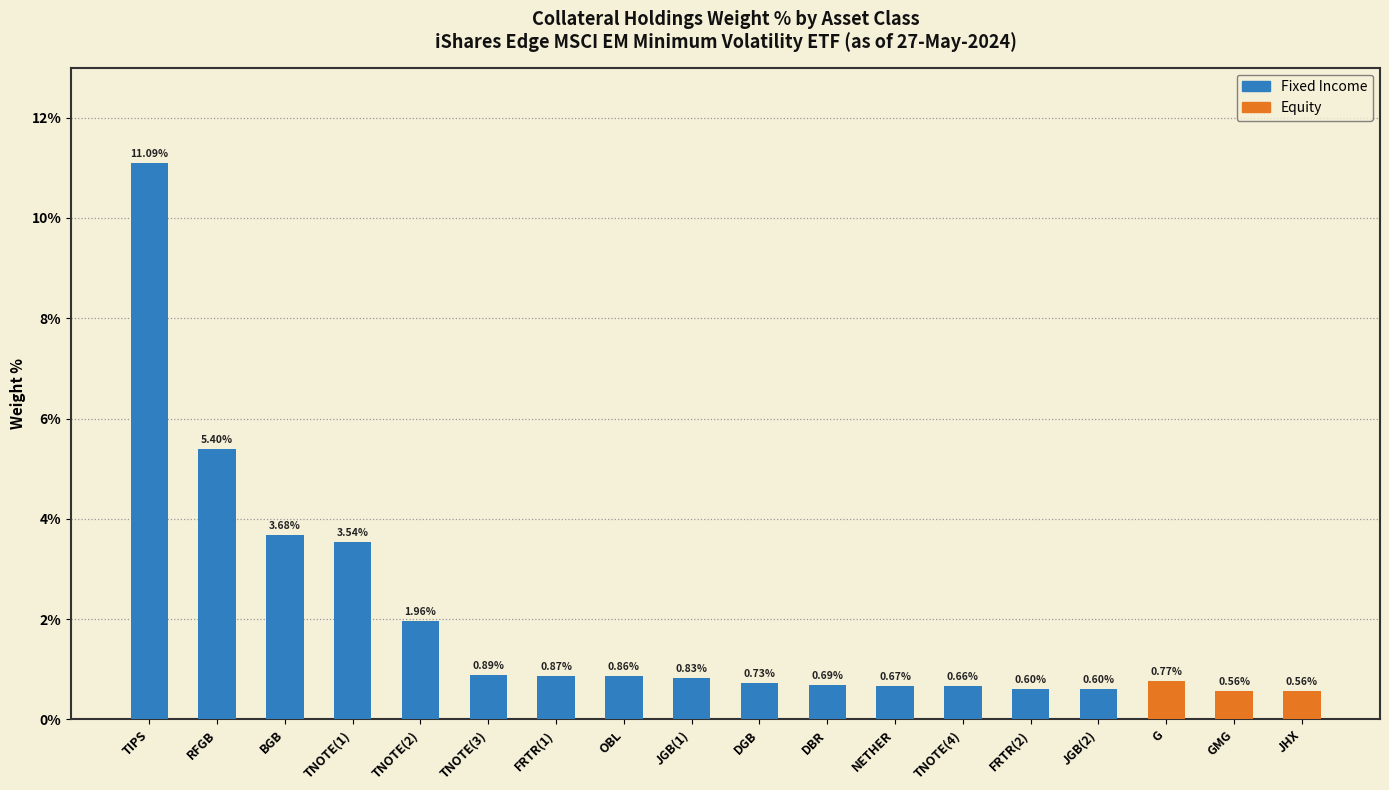

At TNOTE(4), list the series in order from largest to smallest.

Fixed Income, Equity